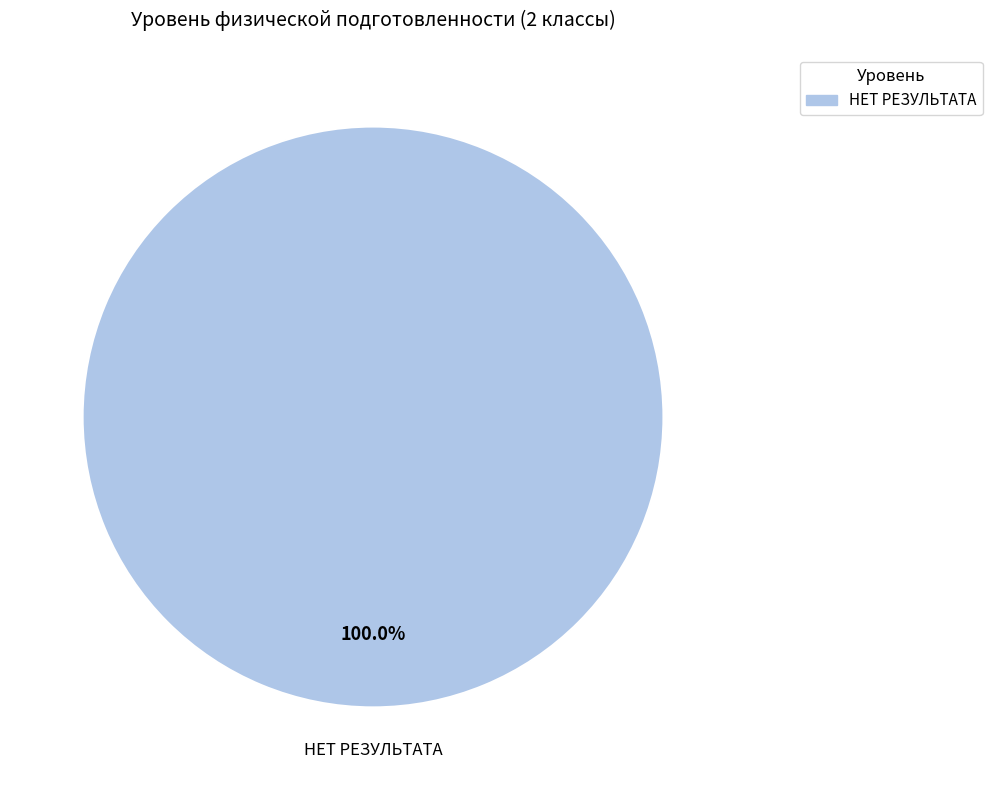

Is there a majority slice in this chart?

Yes